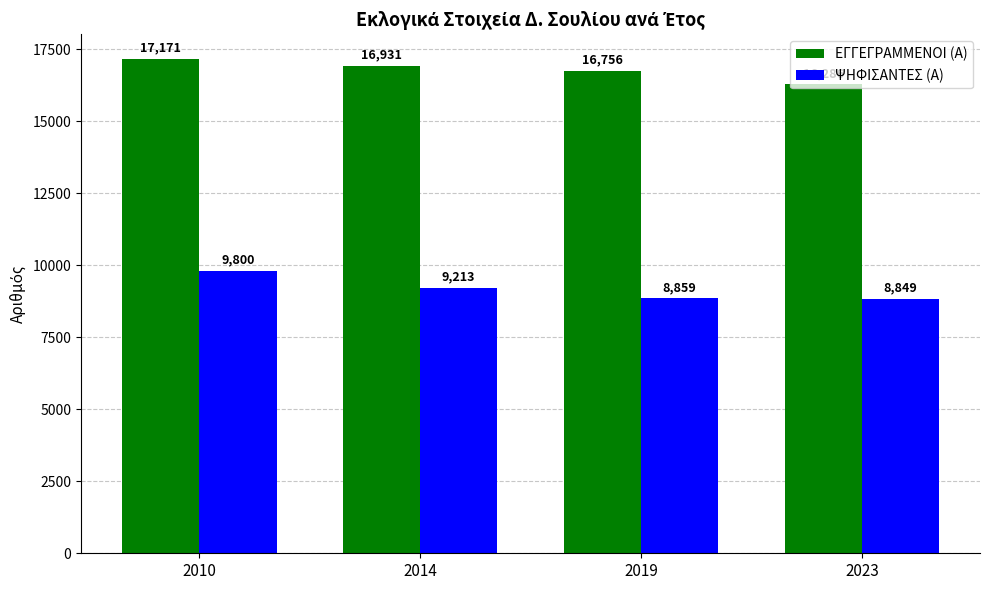

How many categories are shown in the chart?

4